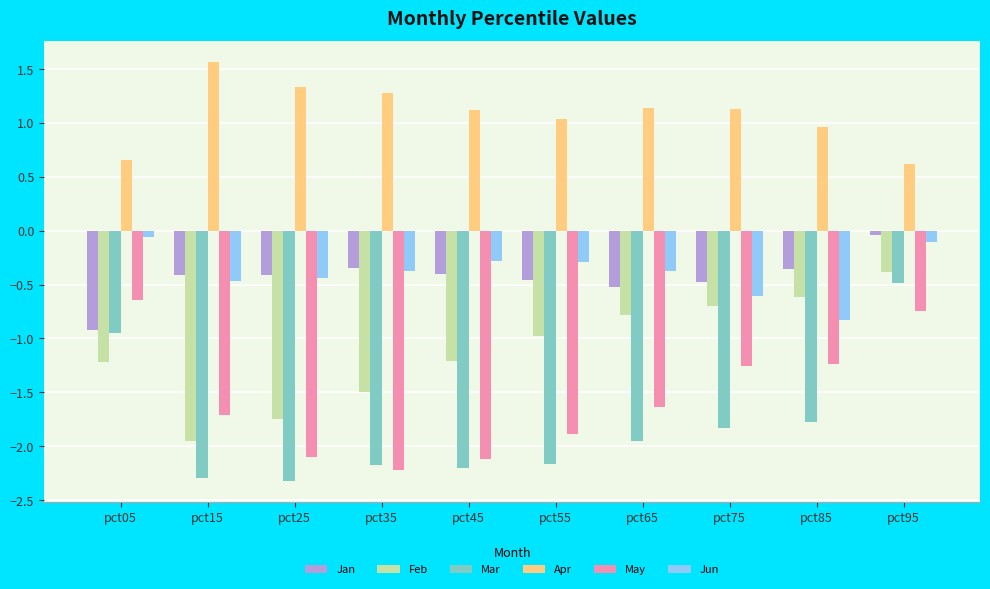

Are the bars horizontal?

No